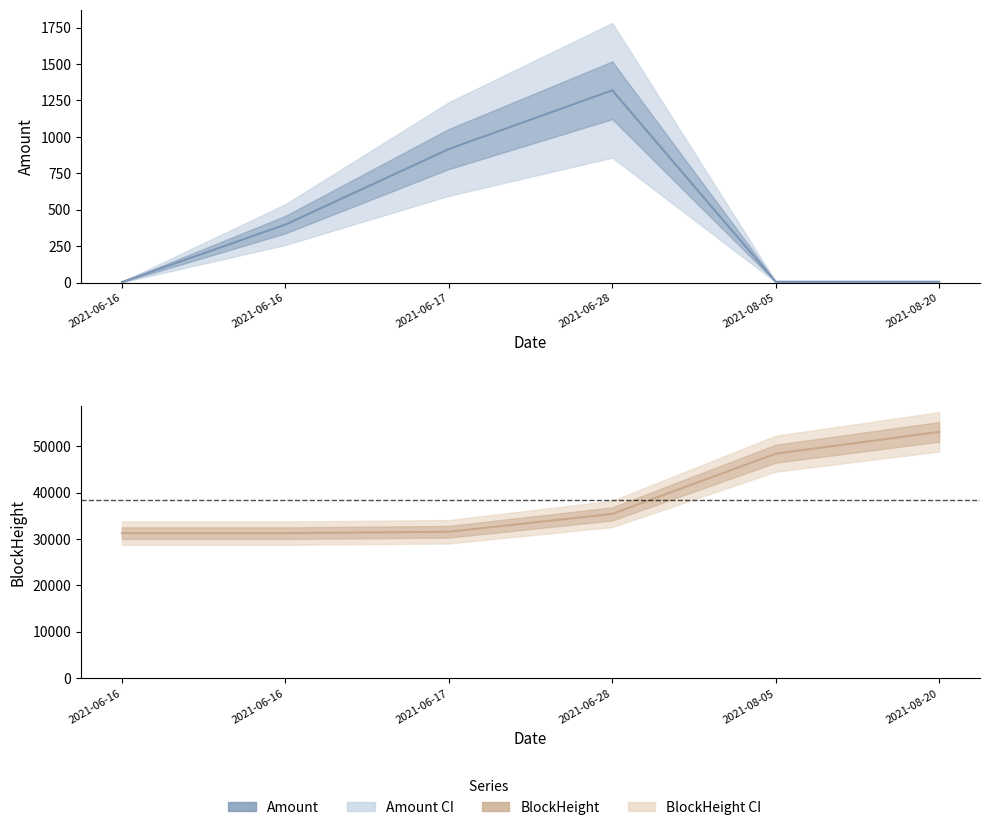

True or false: Amount (line) has more than 0 points higher than both neighbors.

True